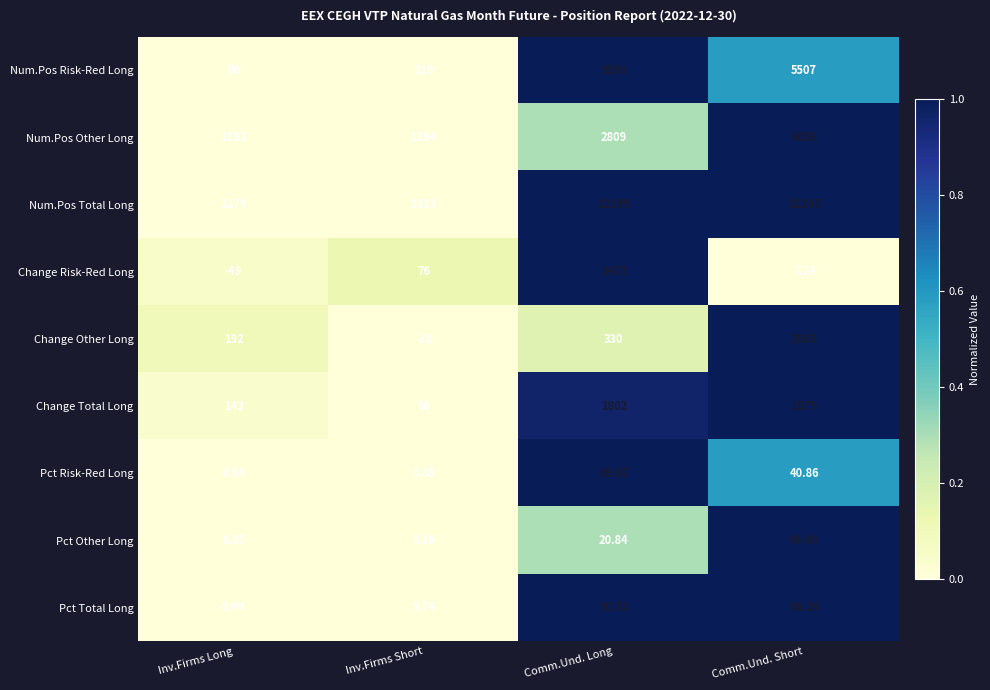

Is the value of Num.Pos Other Long at Inv.Firms Short greater than the value of Pct Total Long at Comm.Und. Long?

Yes